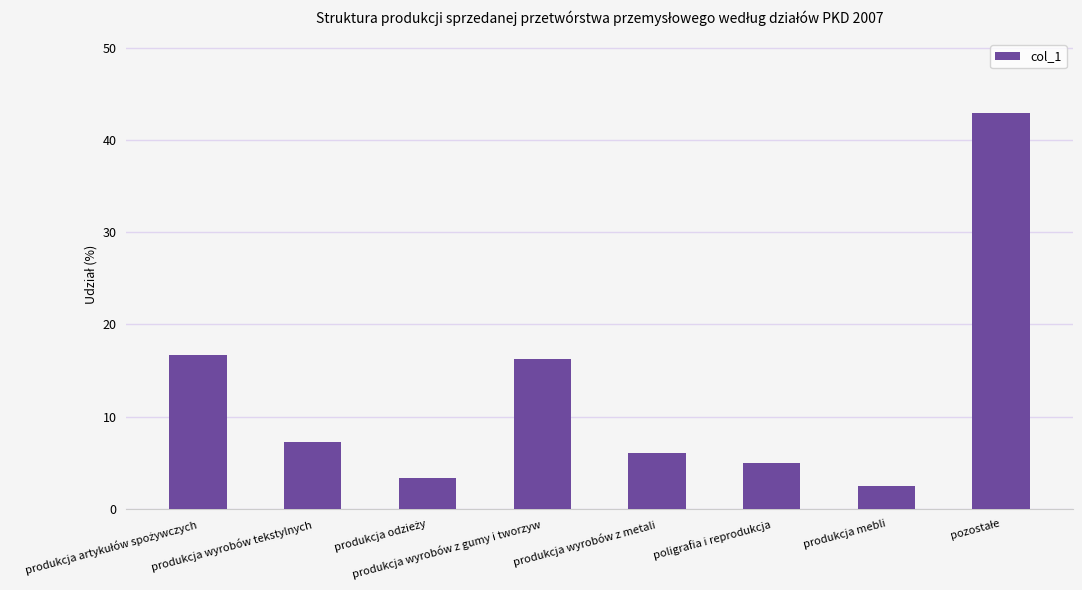

What is the approximate value at produkcja wyrobów z metali?

6.1